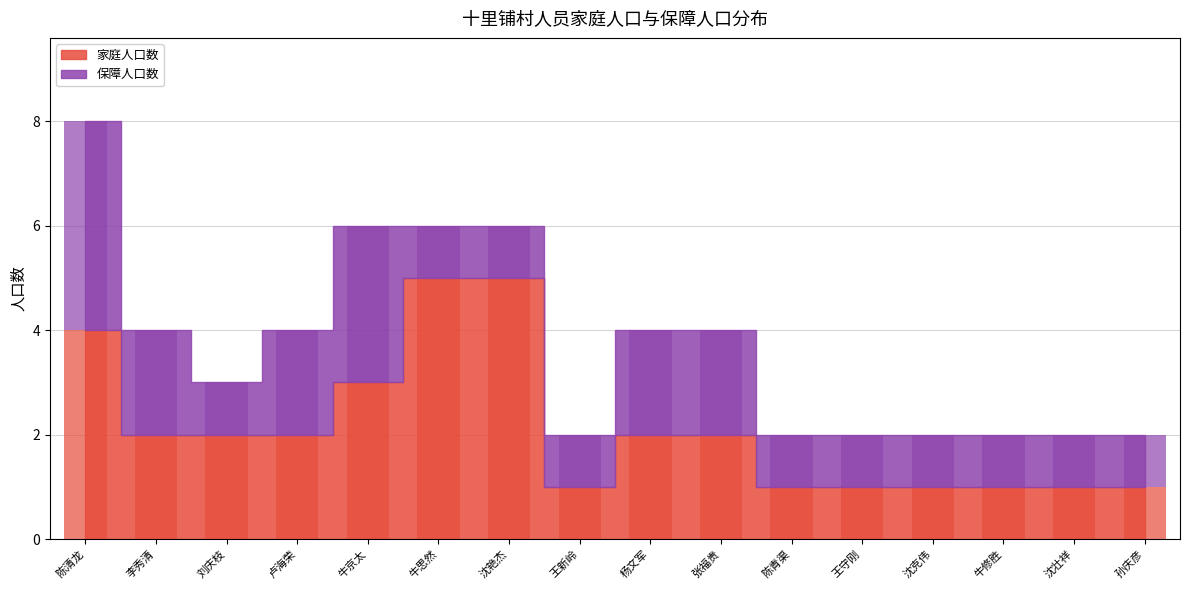

Is it true that 保障人口数 equals 1 at 王新岭?

True